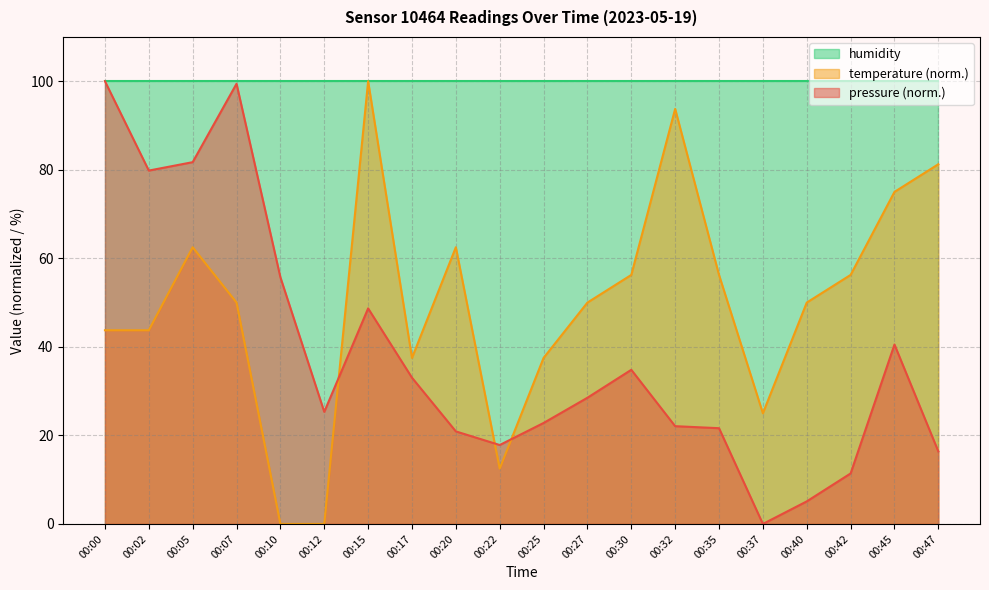

Between 00:35 and 00:42, which series saw the biggest shift?

pressure (norm.)